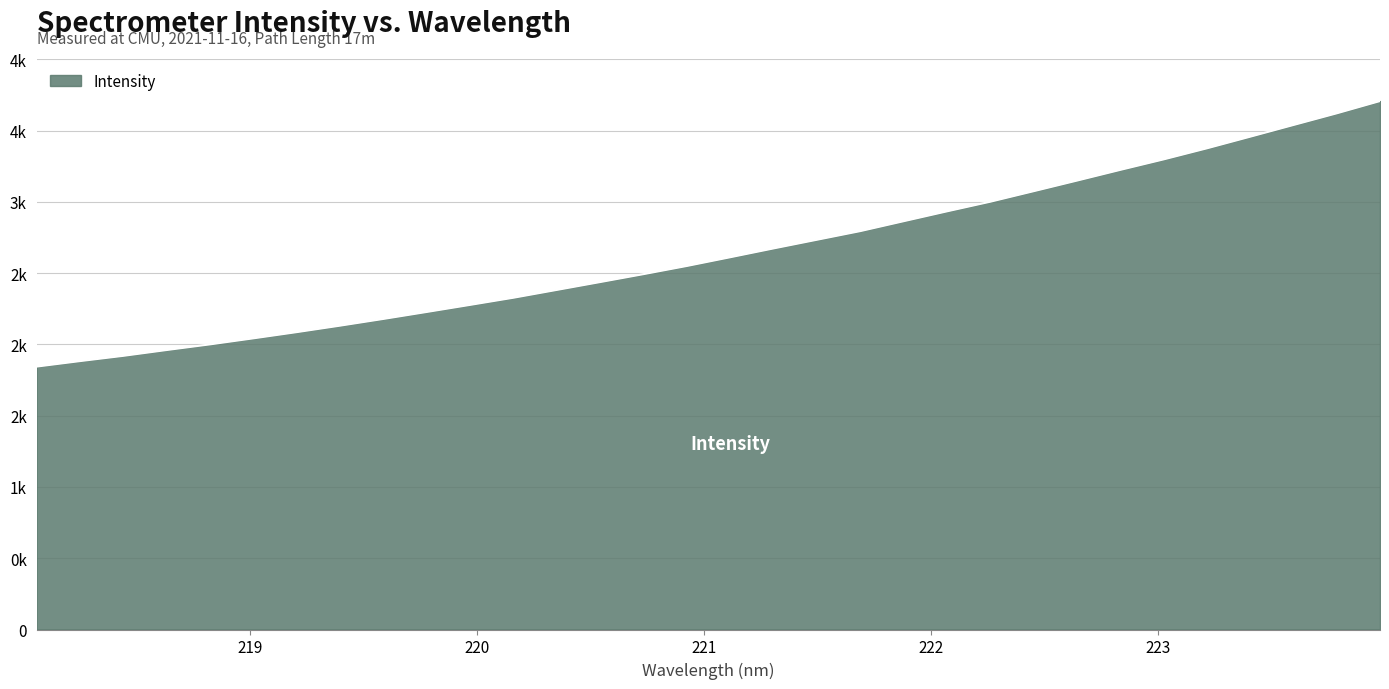

Does the chart display data point markers on the line(s)?

No